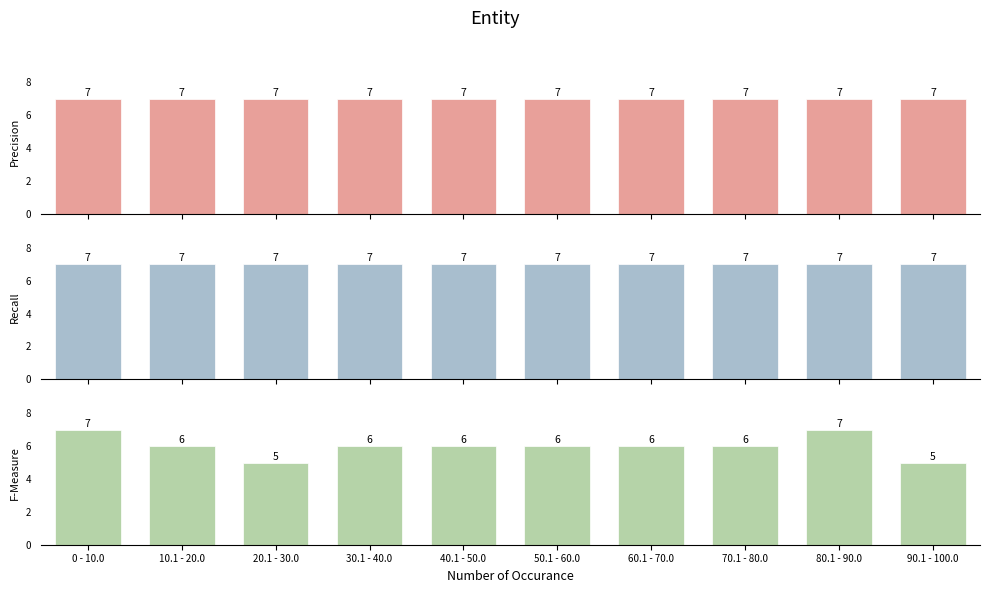

At which category is the sum across all series the highest?

0 - 10.0